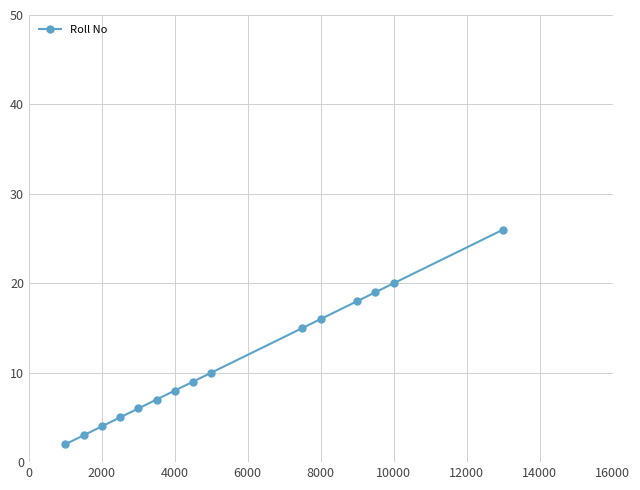

True or false: the data has more than 1 interior local peaks.

False